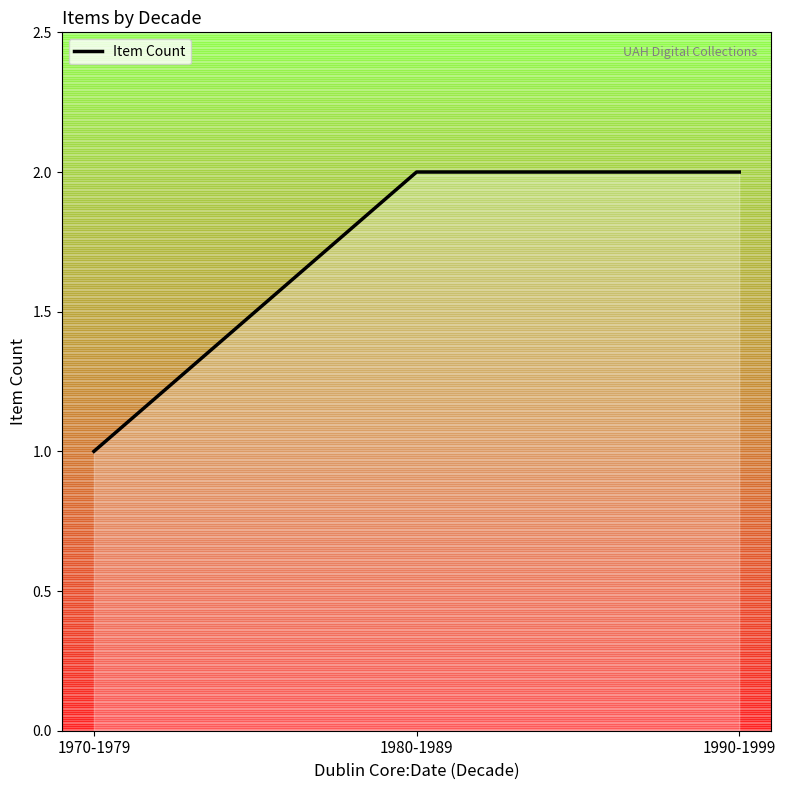

What is the smallest value displayed?

1